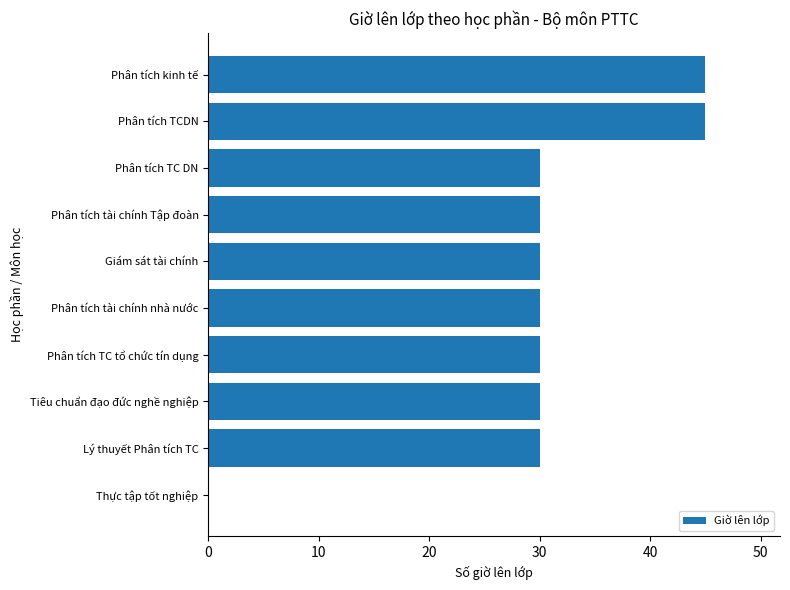

What value does the data have at Phân tích tài chính Tập đoàn?

30